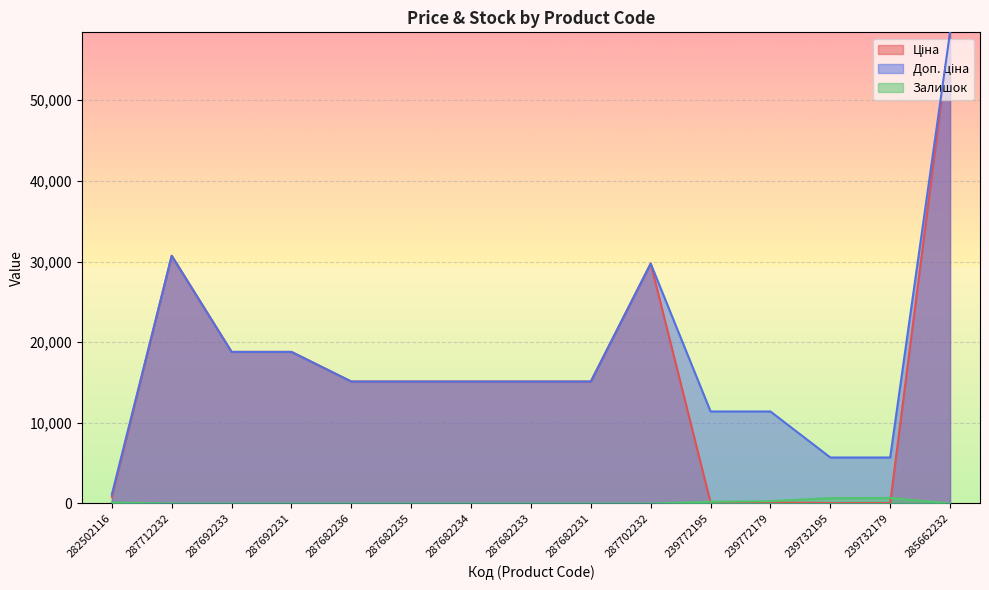

What is the difference between the second highest and minimum values in the Залишок series?

665.0